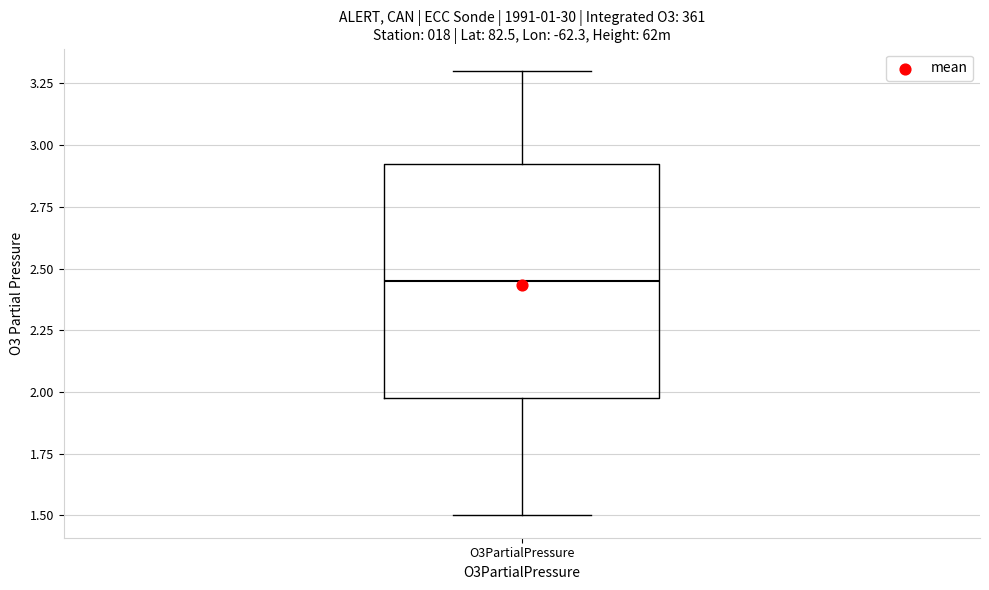

Read this box plot against the y-axis: the position of the median line, the range covered by the box, and the ends of both whiskers. The values are not printed on the chart, so give them approximately, as read against the axis.

median 2.45, box 2.00 to 2.95, whiskers 1.50 to 3.30